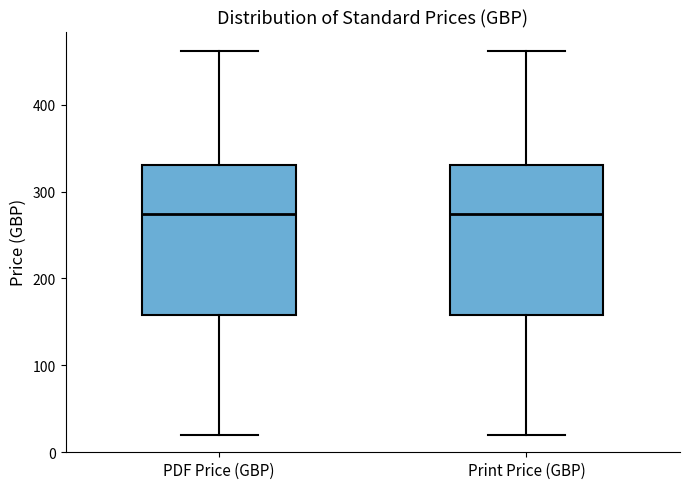

Reading left to right, transcribe this box plot: for each box, give where its median line is, the range the box spans, and where its two whiskers end, as read against the y-axis. The values are not printed on the chart, so give them approximately, as read against the axis.

PDF Price (GBP): median 270, box 160 to 330, whiskers 20 to 460
Print Price (GBP): median 270, box 160 to 330, whiskers 20 to 460